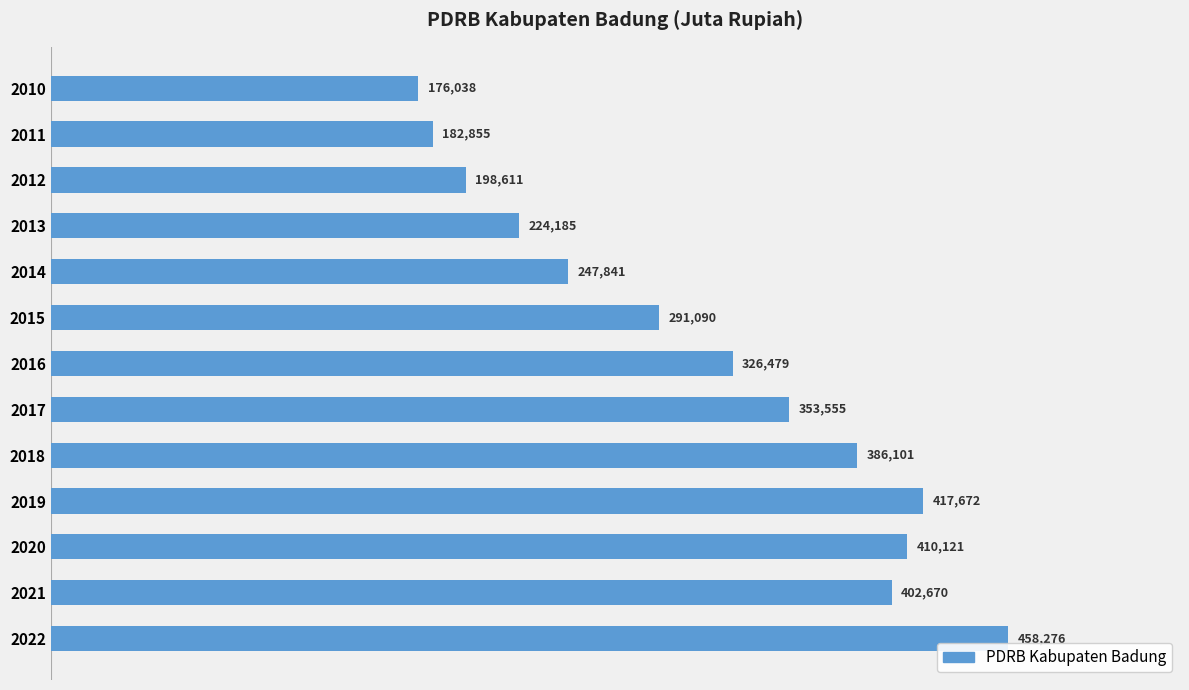

What is the ratio of the value at 2020 to the value at 2013?

1.8